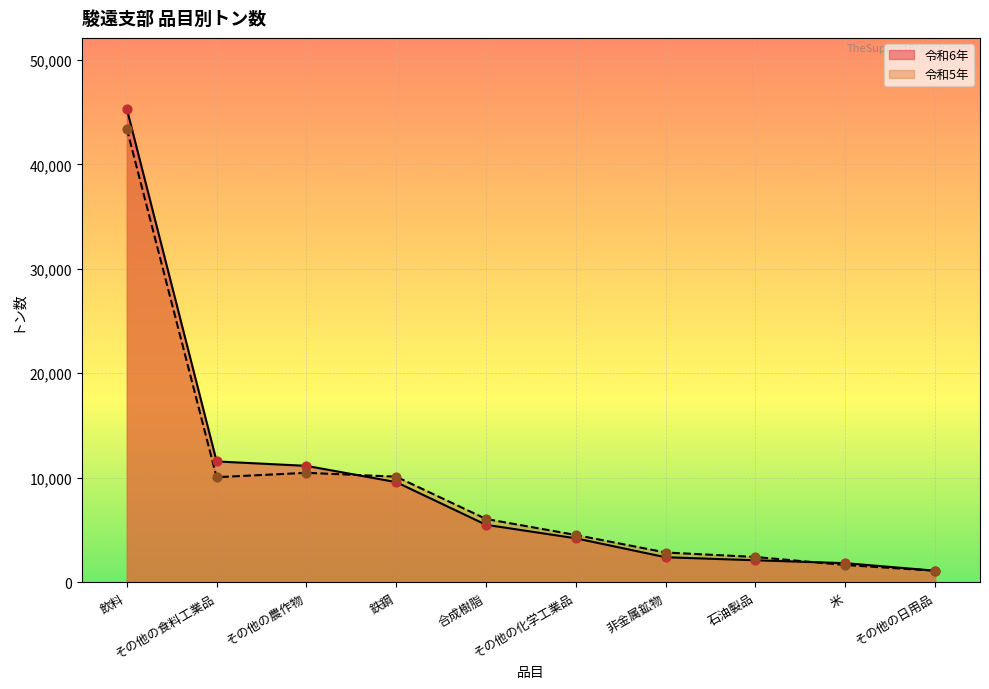

Which series contains the lowest Y value?

令和5年